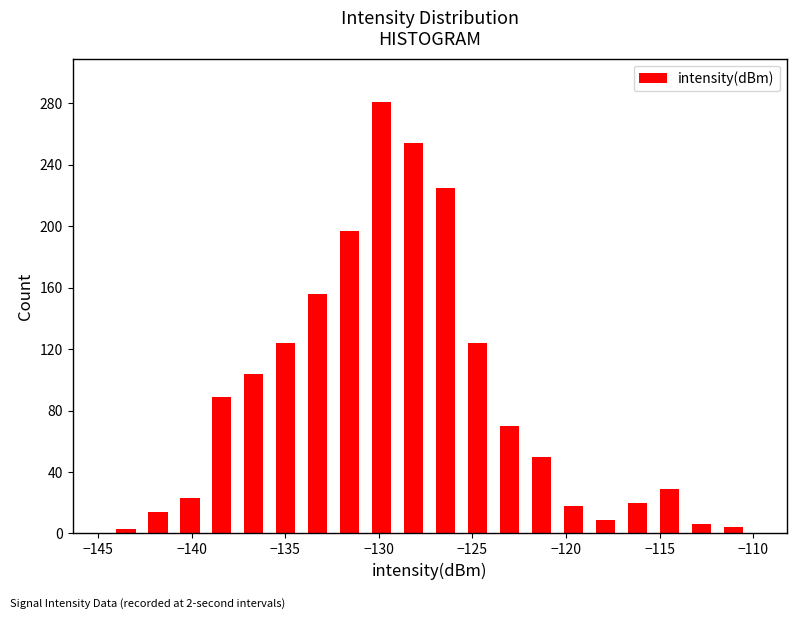

Read against the x-axis, roughly where is the centre of the tallest bar?

-130.0